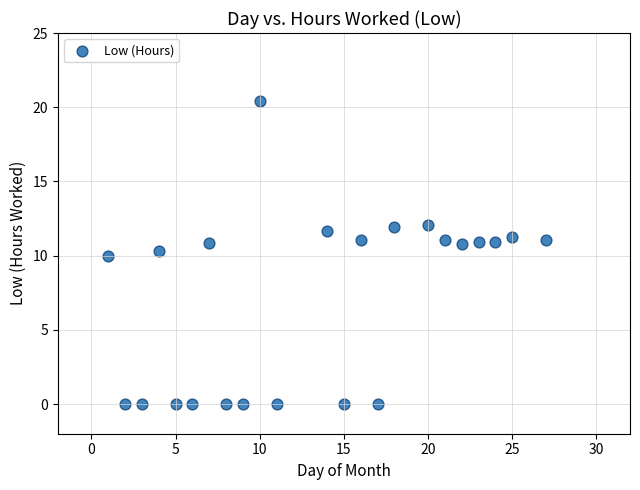

What is the range of Y values (max minus min)?

20.4